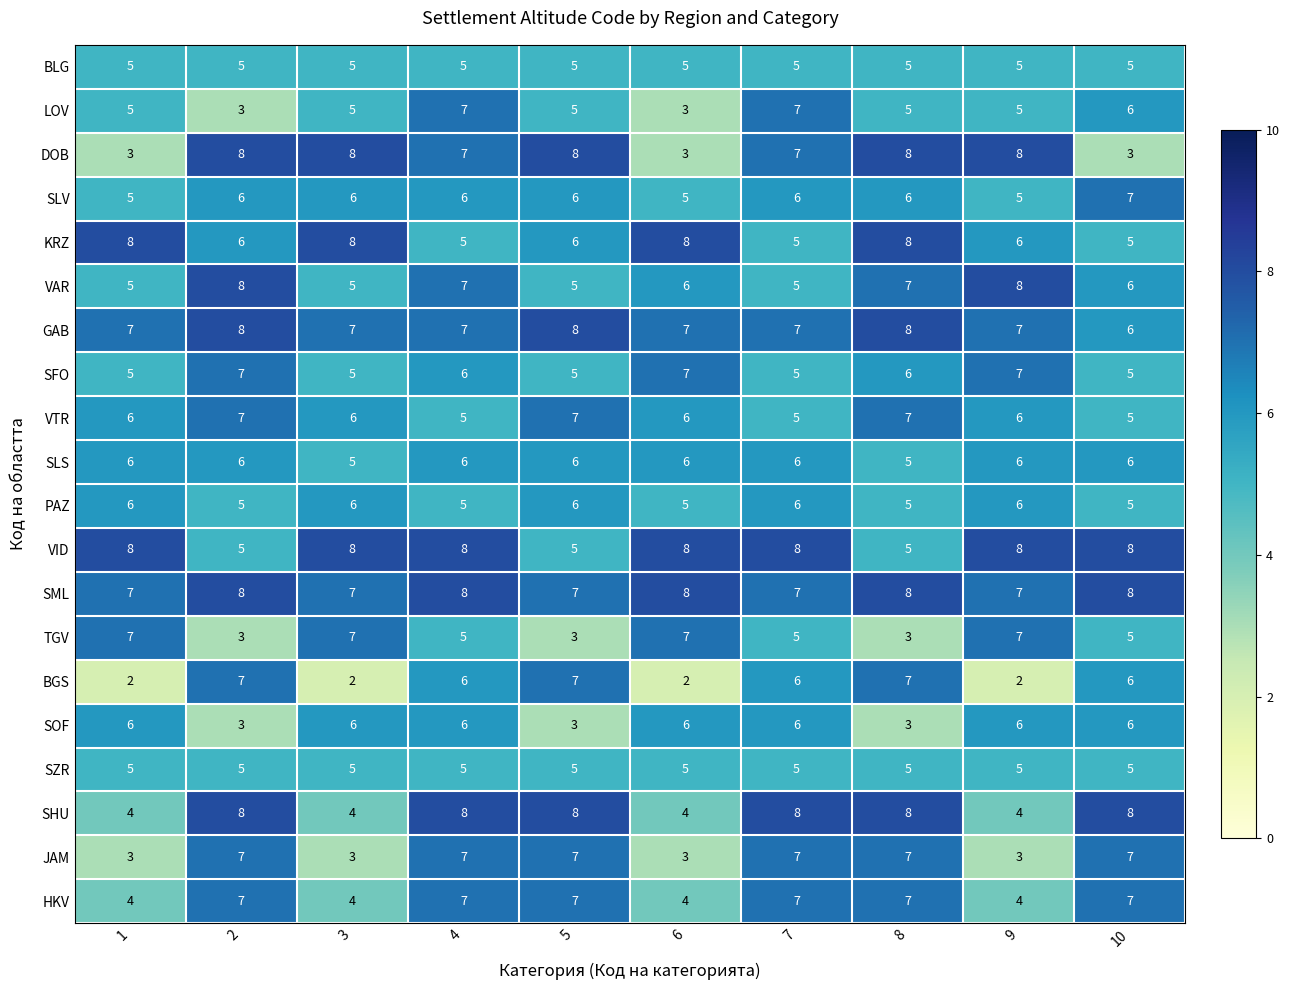

Count the SOF values in the range 3 to 6.

10